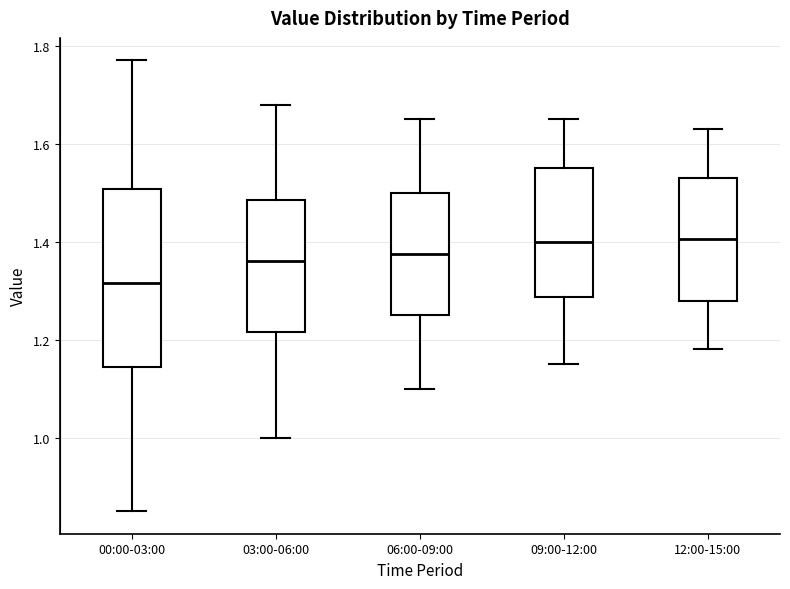

Reading left to right, transcribe this box plot: for each box, give where its median line is, the range the box spans, and where its two whiskers end, as read against the y-axis. The values are not printed on the chart, so give them approximately, as read against the axis.

00:00-03:00: median 1.32, box 1.14 to 1.50, whiskers 0.86 to 1.78
03:00-06:00: median 1.36, box 1.22 to 1.48, whiskers 1.00 to 1.68
06:00-09:00: median 1.38, box 1.26 to 1.50, whiskers 1.10 to 1.66
09:00-12:00: median 1.40, box 1.28 to 1.56, whiskers 1.16 to 1.66
12:00-15:00: median 1.40, box 1.28 to 1.54, whiskers 1.18 to 1.64